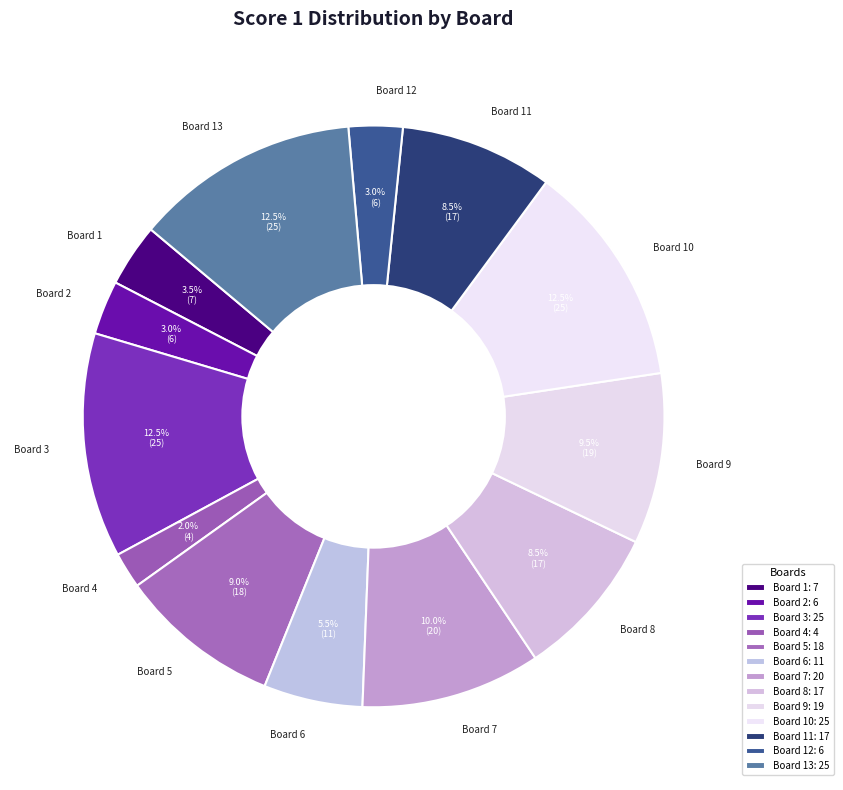

Is there a majority slice in this chart?

No